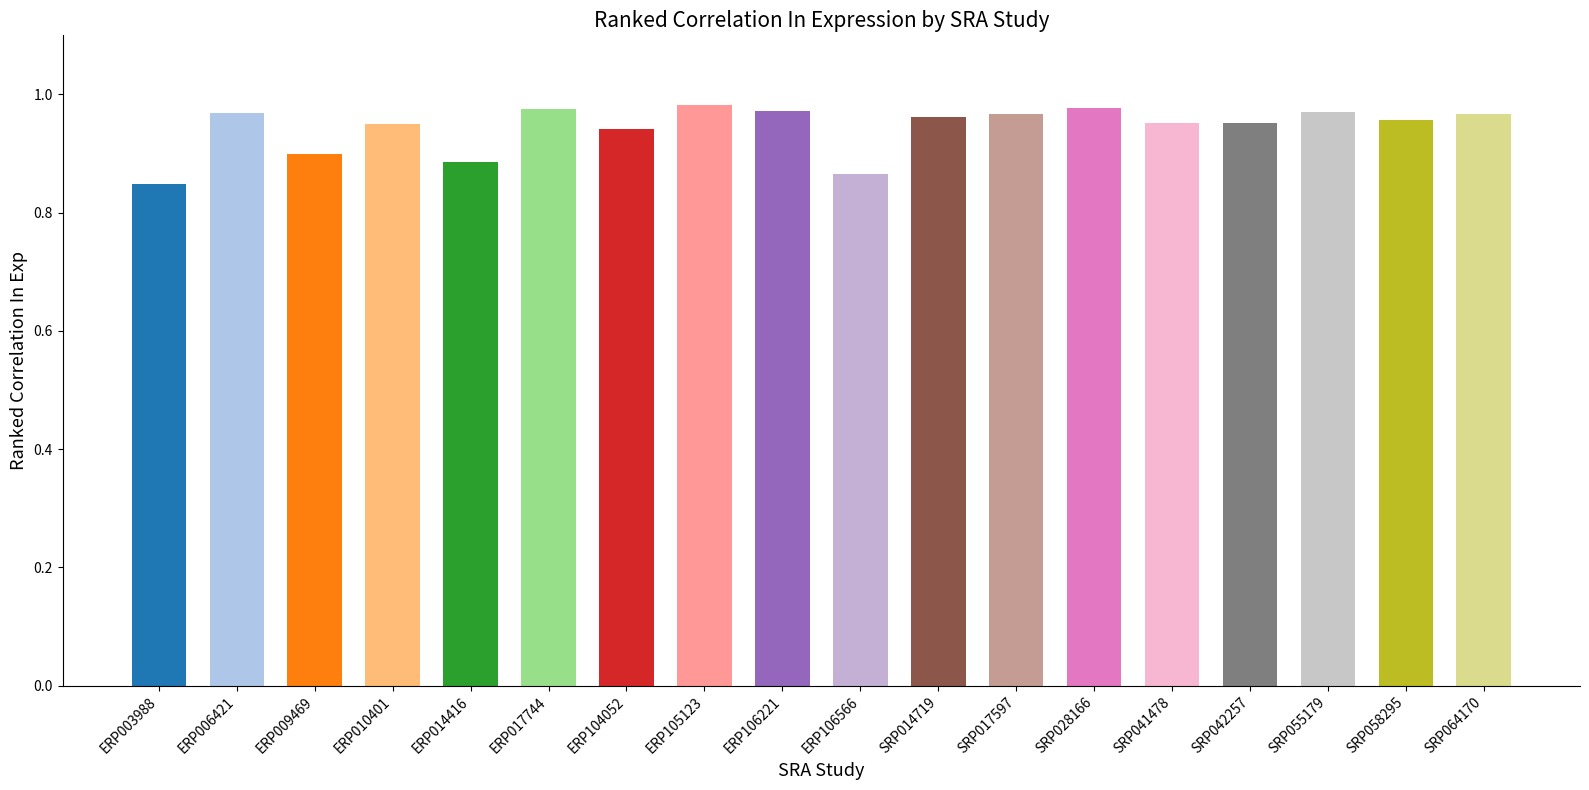

True or false: the data shows 0.5 at SRP014719.

False